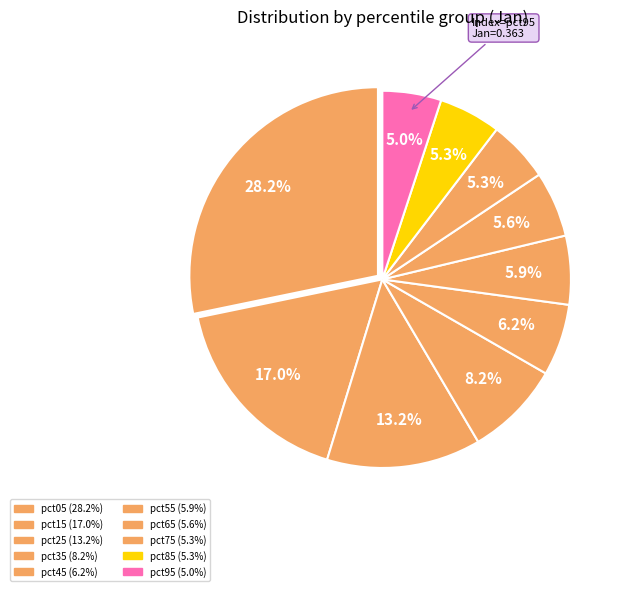

How many segments does this pie chart have?

10